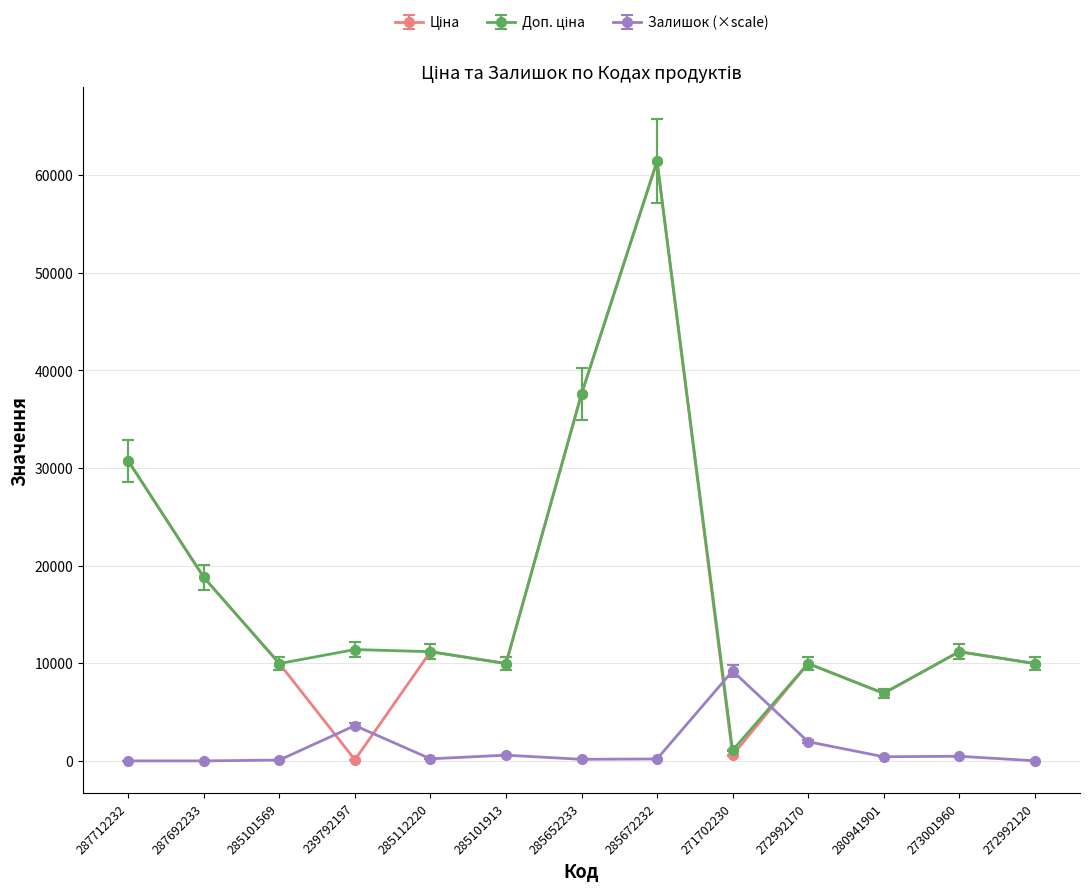

The value of Залишок (×scale) at 272992170 is 1965.7. True or false?

True